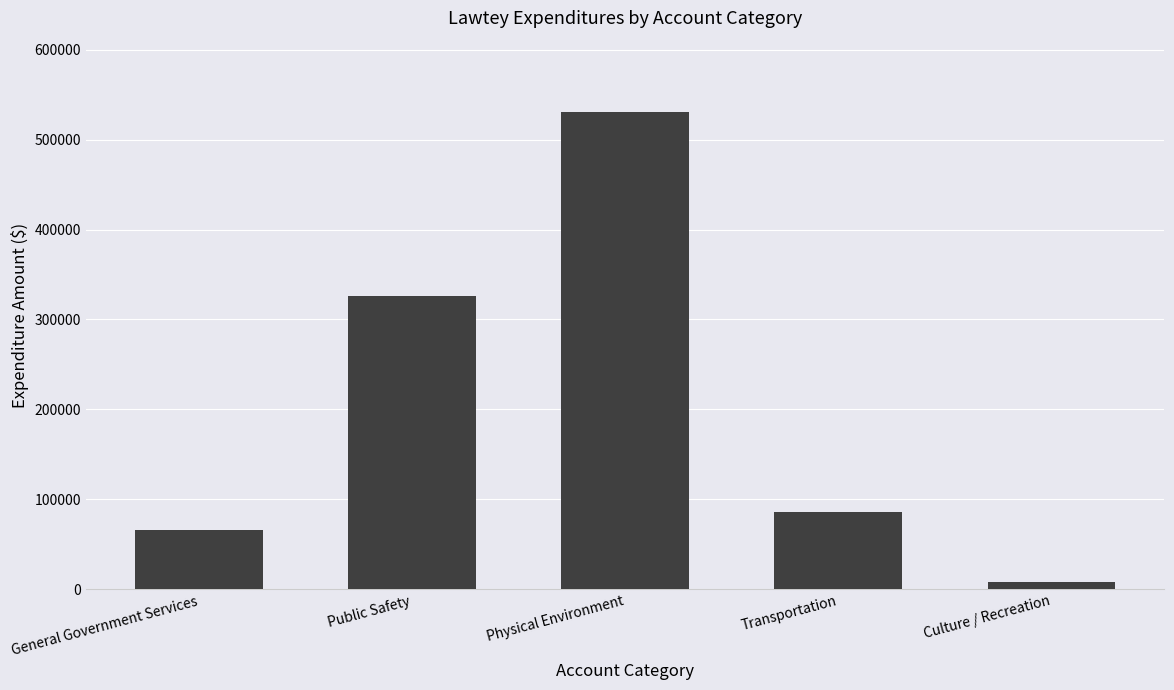

Reading left to right, list all the values displayed in this chart.

General Government Services=65837	Public Safety=326168	Physical Environment=530340	Transportation=85737	Culture / Recreation=8545